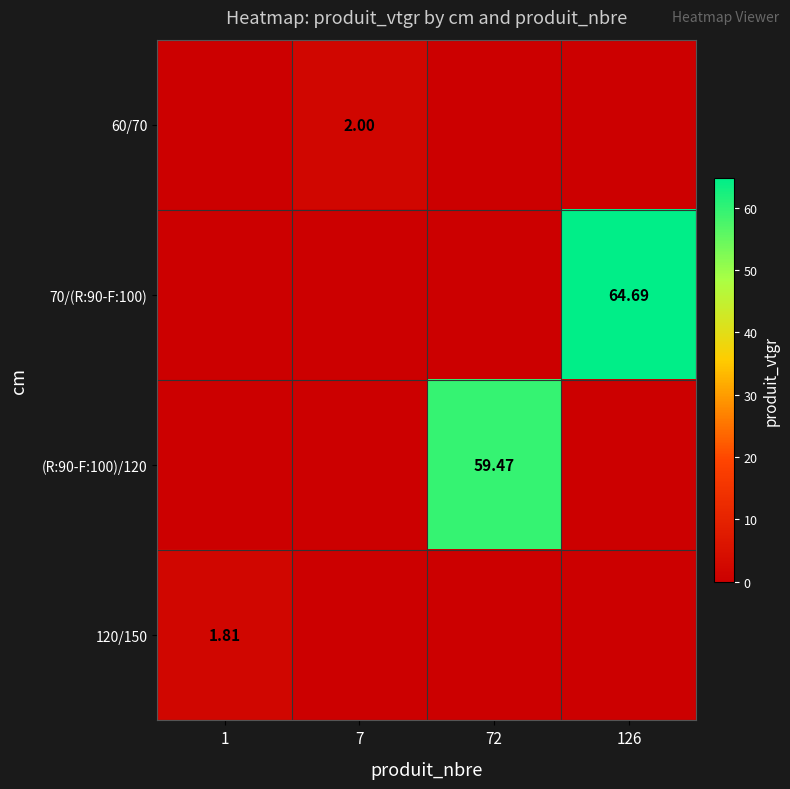

List the series in order of their peak value, highest first.

70/(R:90-F:100), (R:90-F:100)/120, 60/70, 120/150